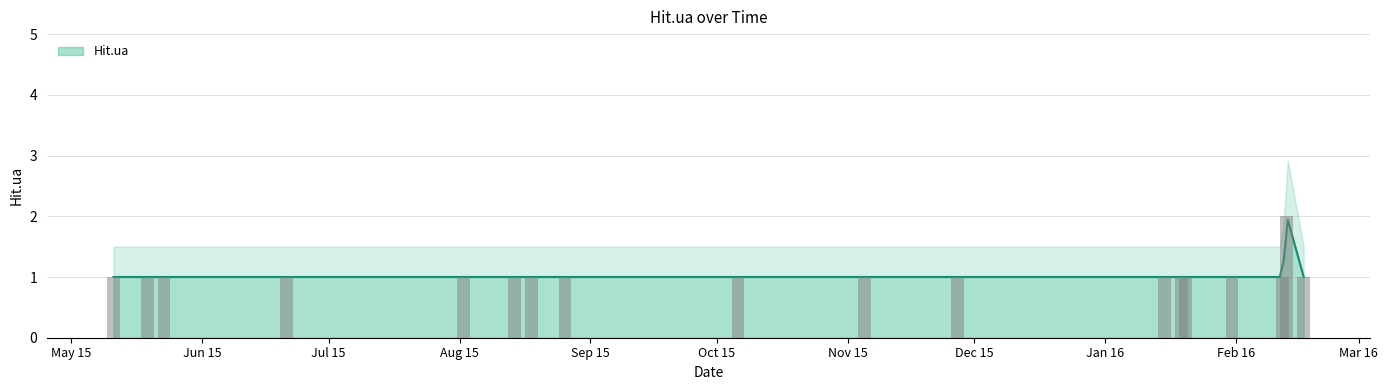

What is the ratio of the value at 2015-05-23 to the value at 2015-11-05?

1.0